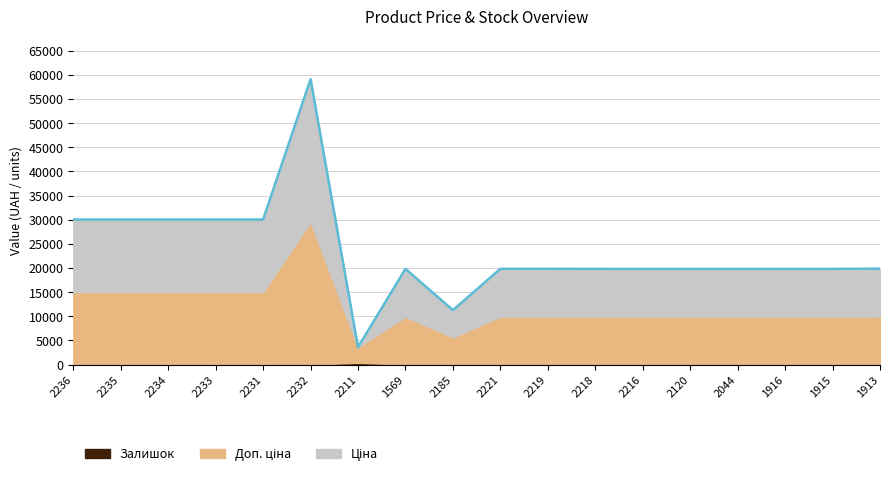

True or false: Залишок and Доп. ціна cross at least once.

False